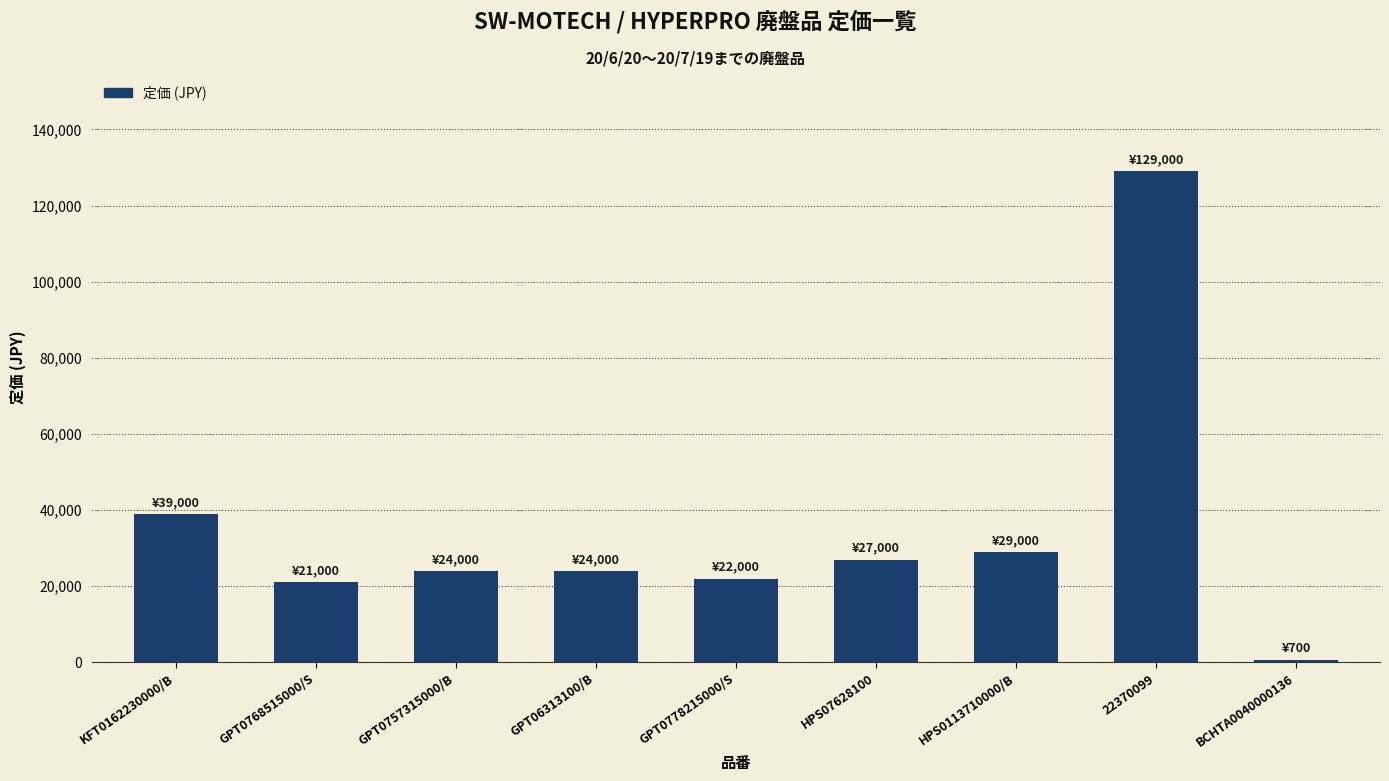

Are the bars horizontal?

No